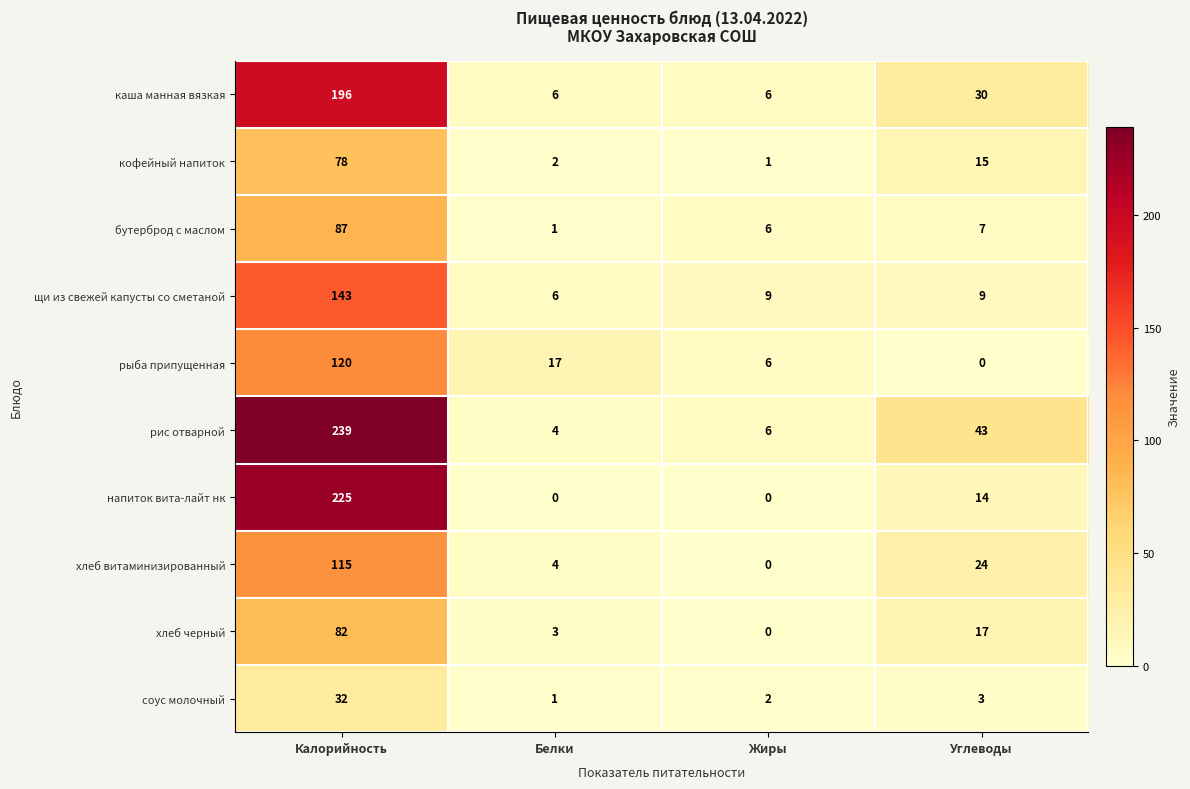

Which series has the largest total across all categories?

рис отварной